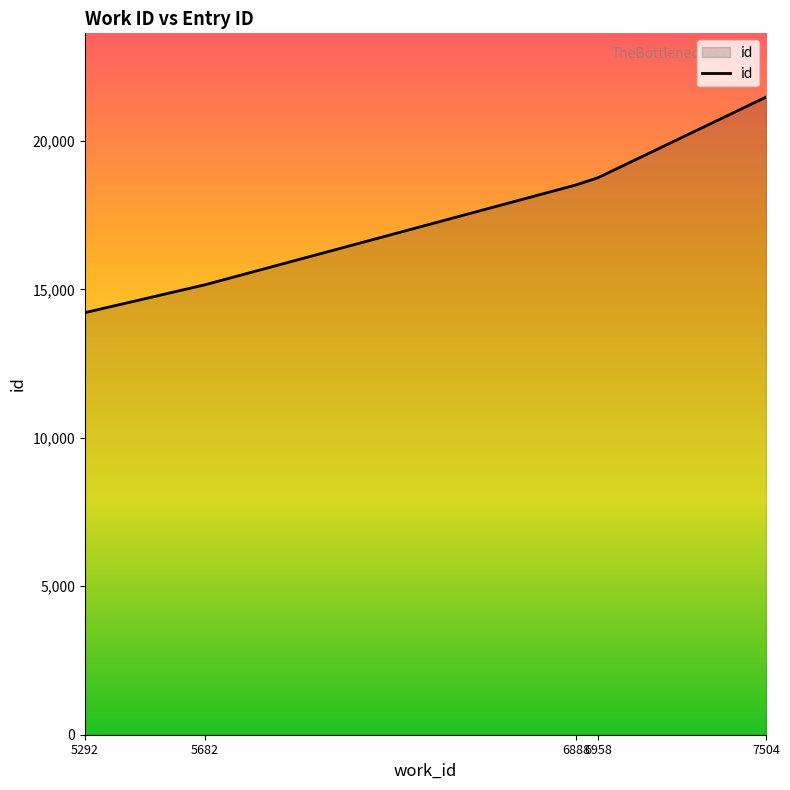

What is the difference between the values at 6958 and 5292?

4544